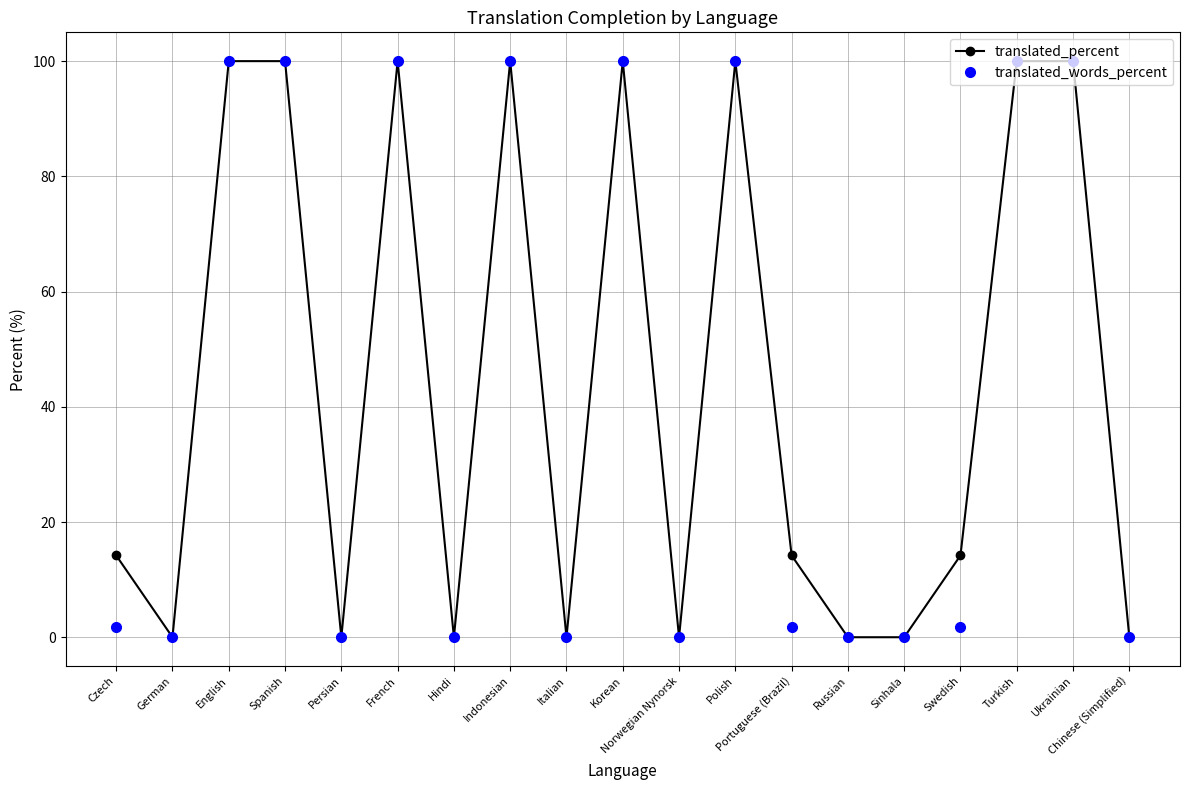

Reading right to left, transcribe all the data shown in this chart.

translated_percent: Chinese (Simplified)=0.0	Ukrainian=100.0	Turkish=100.0	Swedish=14.2	Sinhala=0.0	Russian=0.0	Portuguese (Brazil)=14.2	Polish=100.0	Norwegian Nynorsk=0.0	Korean=100.0	Italian=0.0	Indonesian=100.0	Hindi=0.0	French=100.0	Persian=0.0	Spanish=100.0	English=100.0	German=0.0	Czech=14.2
translated_words_percent: Chinese (Simplified)=0.0	Ukrainian=100.0	Turkish=100.0	Swedish=1.7	Sinhala=0.0	Russian=0.0	Portuguese (Brazil)=1.7	Polish=100.0	Norwegian Nynorsk=0.0	Korean=100.0	Italian=0.0	Indonesian=100.0	Hindi=0.0	French=100.0	Persian=0.0	Spanish=100.0	English=100.0	German=0.0	Czech=1.7